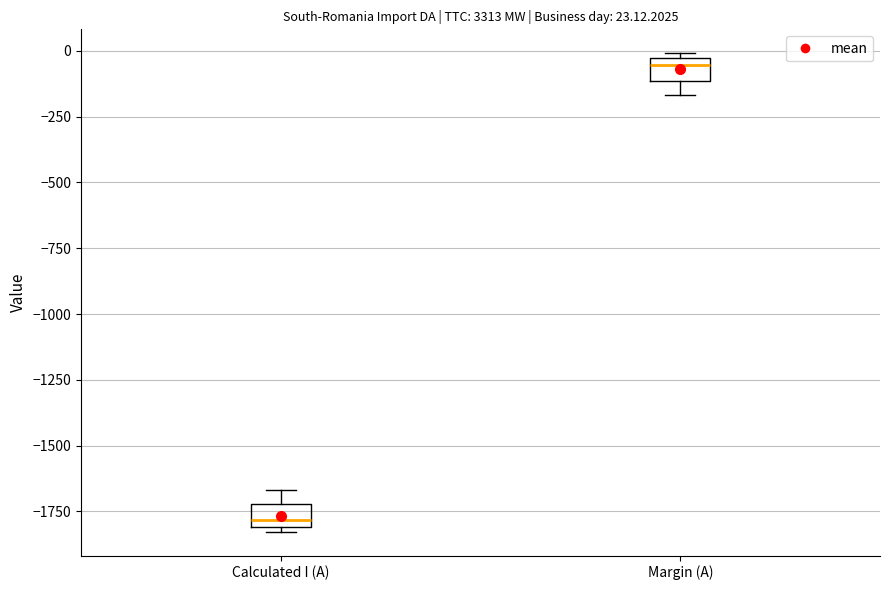

Which box has the highest median line?

Margin (A)